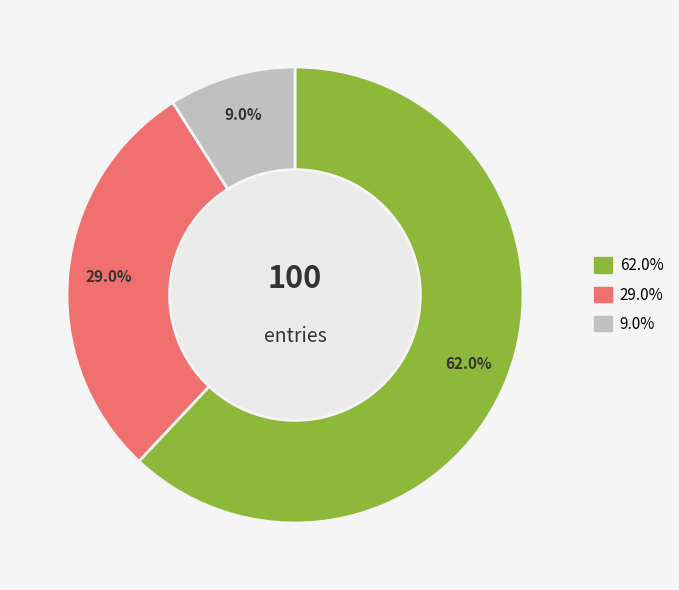

How many slices are in this pie chart?

3